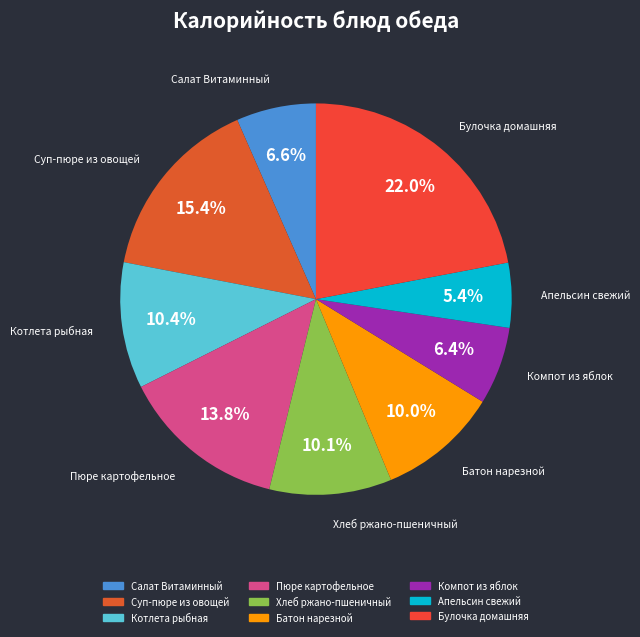

To the nearest percent, what portion does Котлета рыбная represent?

10%